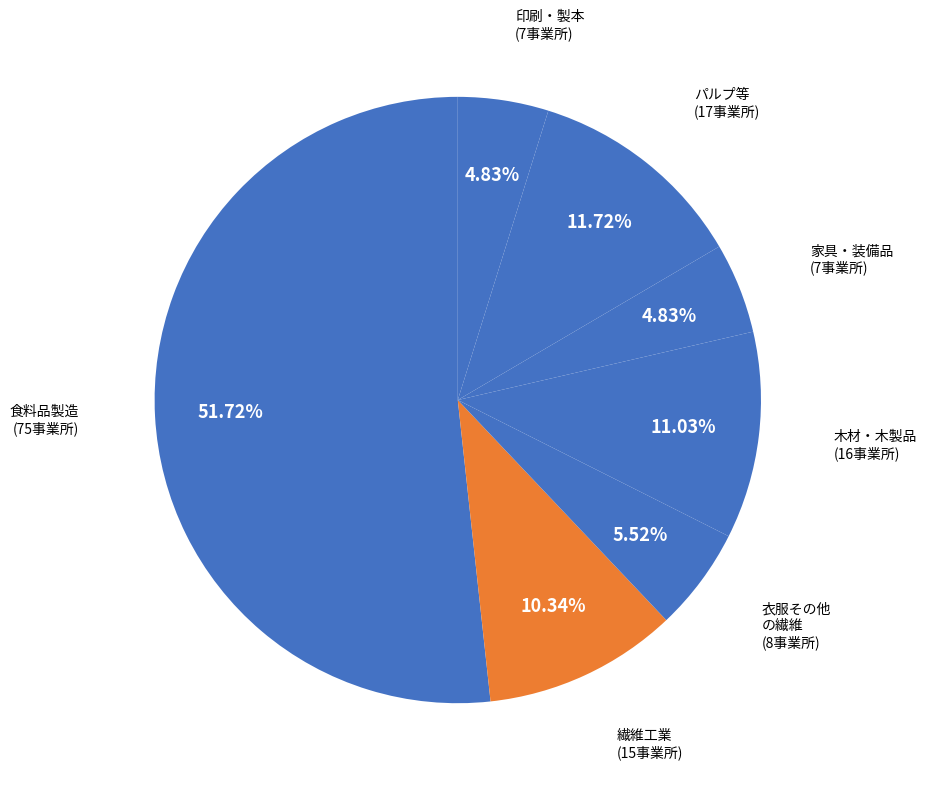

What is the ratio of the value at 印刷・製本 to the value at 家具・装備品?

1.0